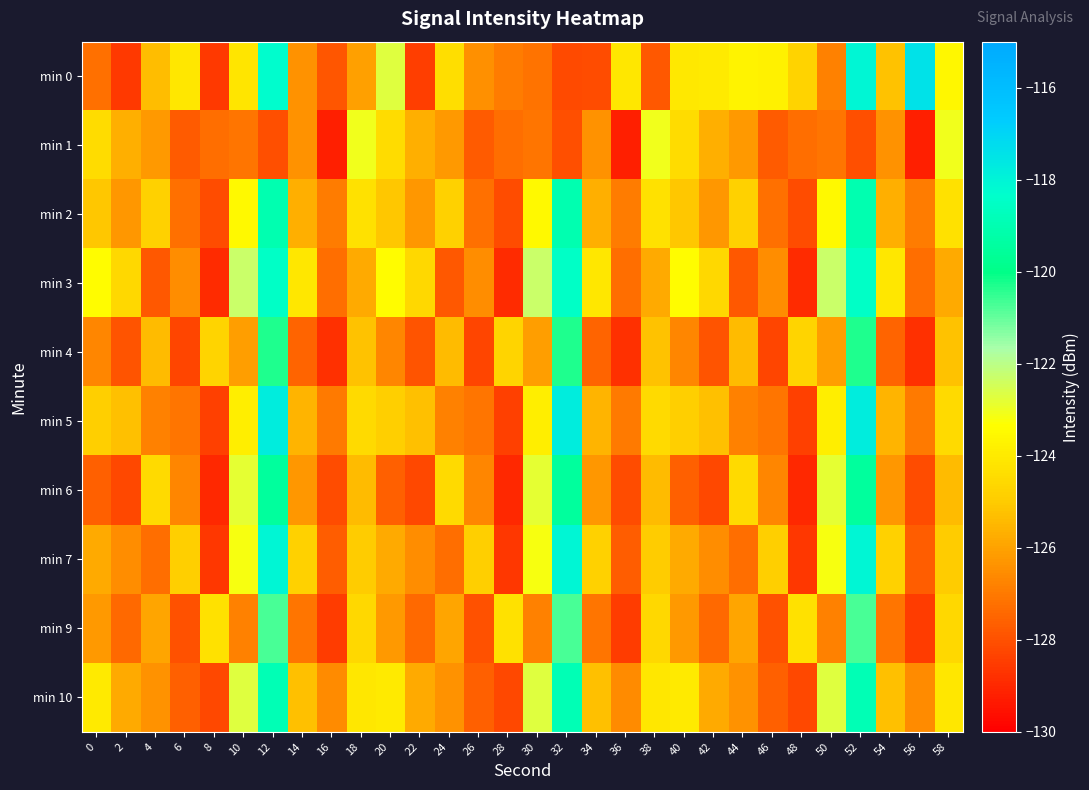

Which label corresponds to the smallest value in the chart?

16